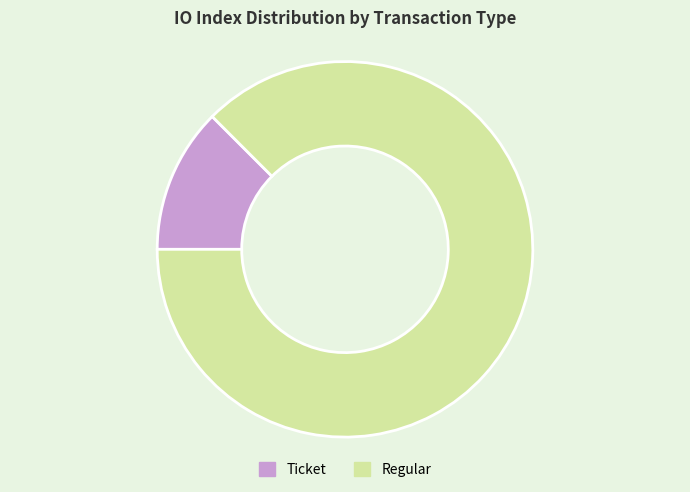

What is the smallest slice in the pie chart?

Ticket